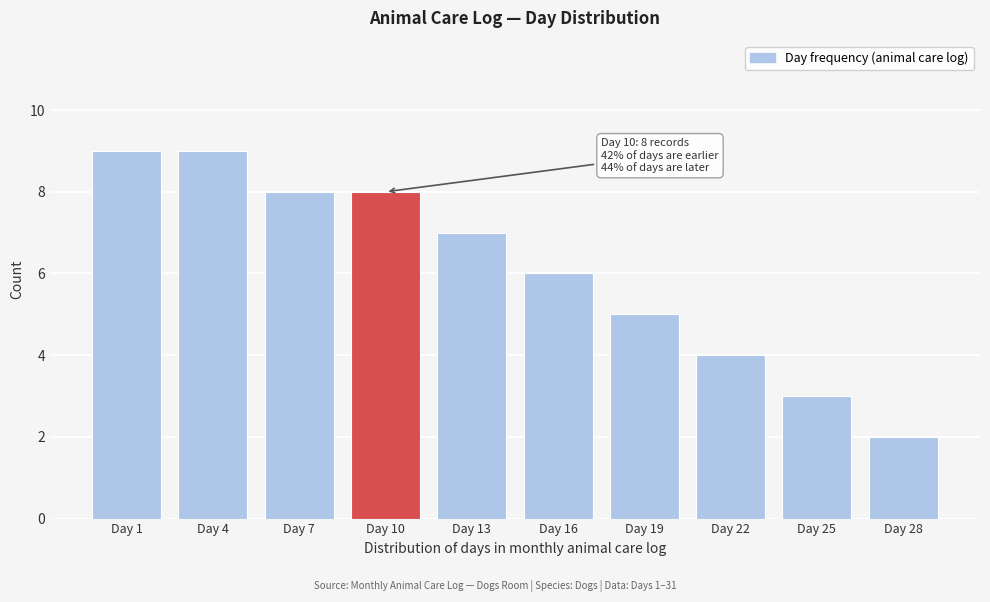

Reading left to right, what are all the values shown in this chart?

9	9	8	8	7	6	5	4	3	2